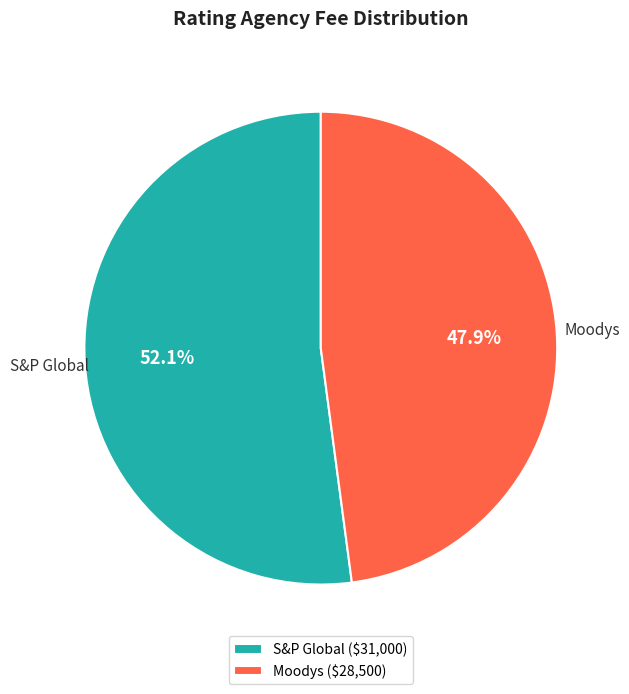

Rank the categories by value from highest to lowest.

S&P Global, Moodys